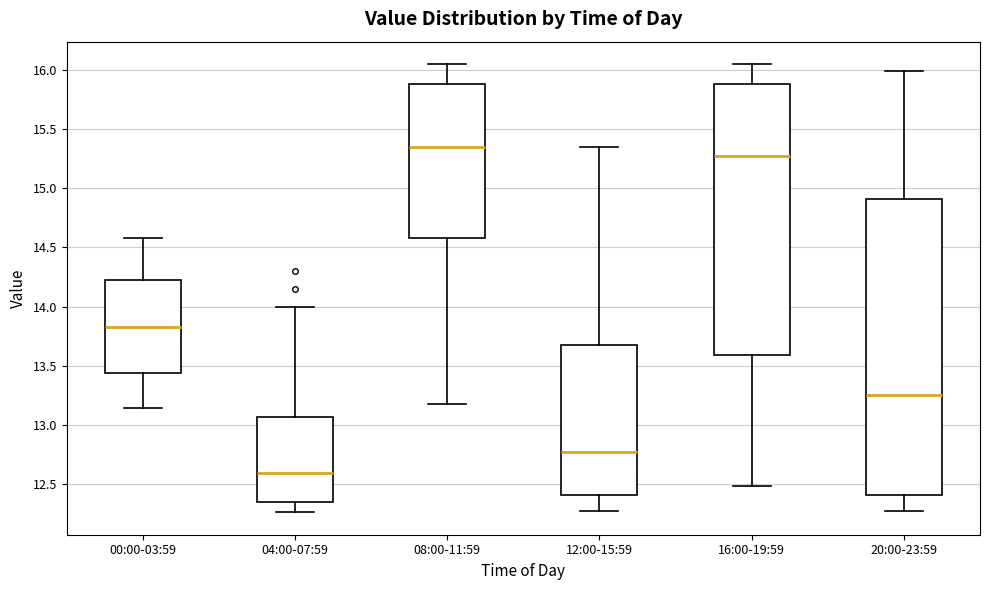

Comparing the boxes themselves (not the whiskers), which one is the tallest?

20:00-23:59